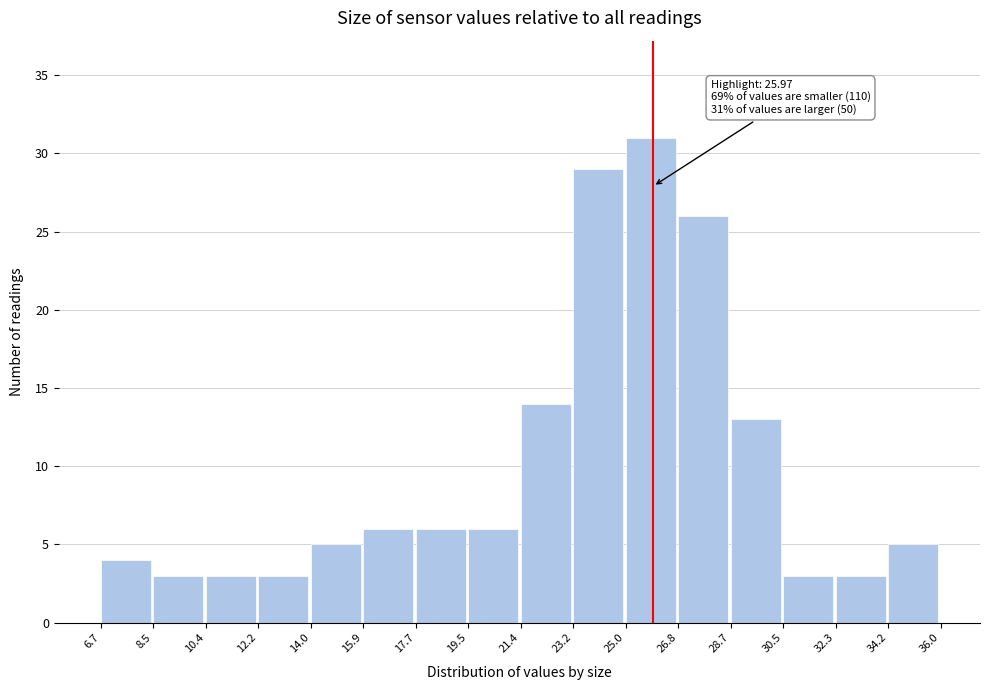

Over which range of the x-axis is the bar tallest?

25.0 to 26.8